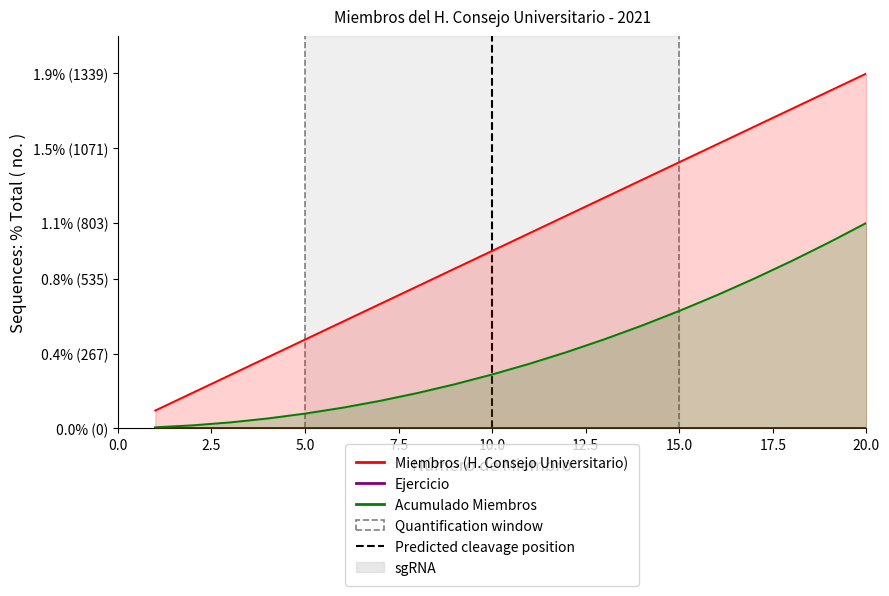

What is the highest value of the Acumulado Miembros series?

1.1